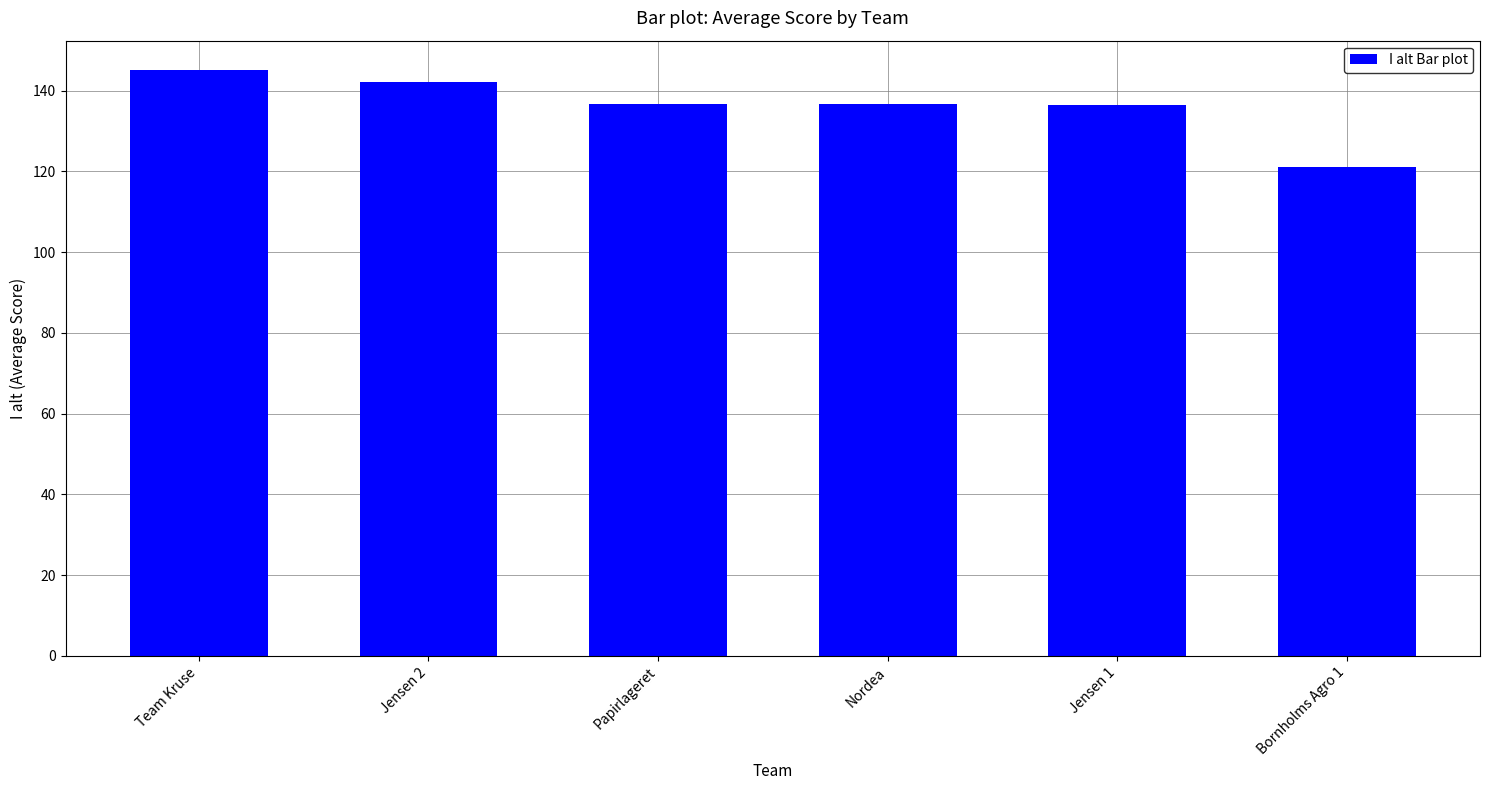

True or false: the data shows 185.7 at Bornholms Agro 1.

False